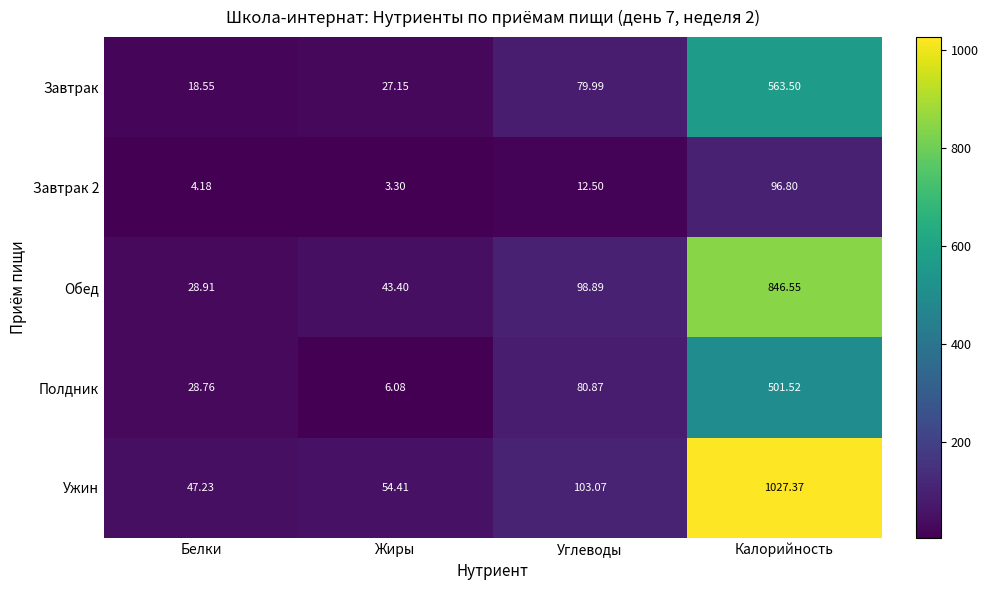

Which label corresponds to the largest value in the chart?

Калорийность